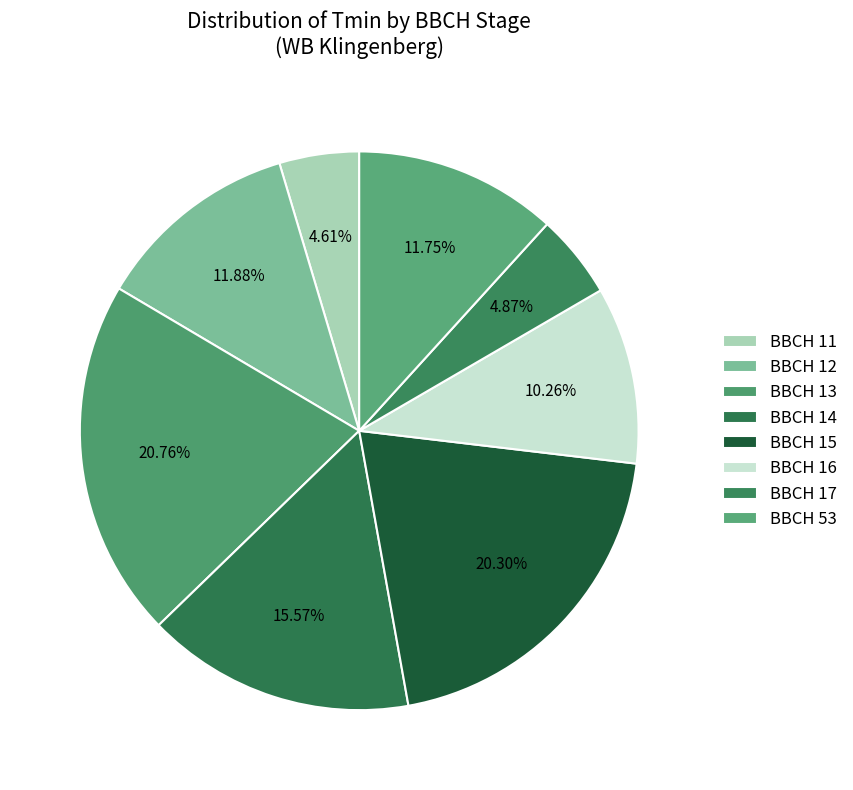

How many segments does this pie chart have?

8